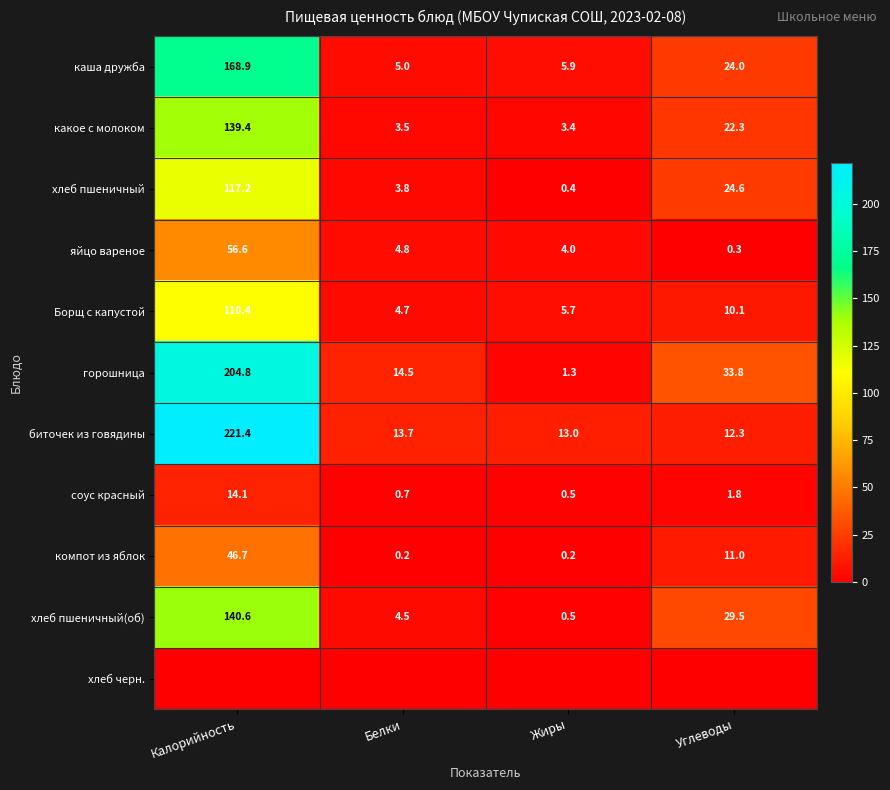

How many data points does each series have?

4